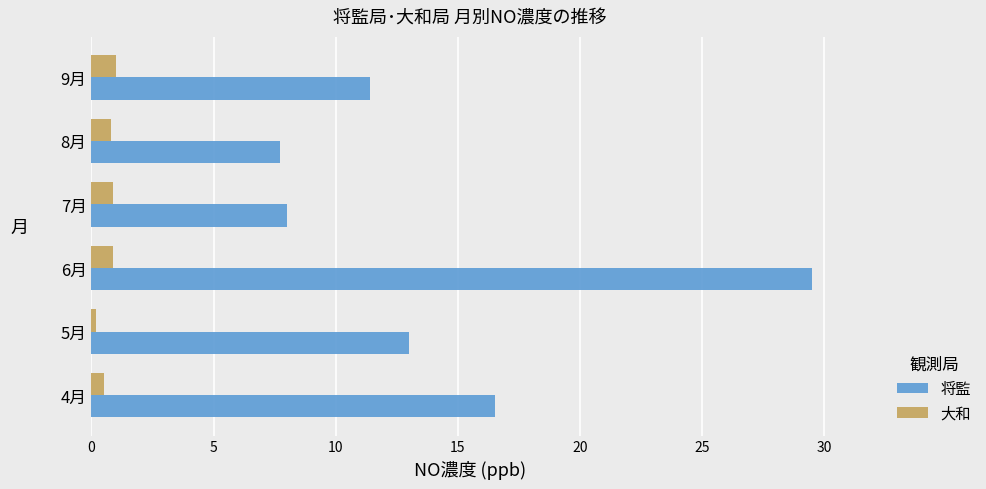

At which category is the sum across all series the highest?

6月